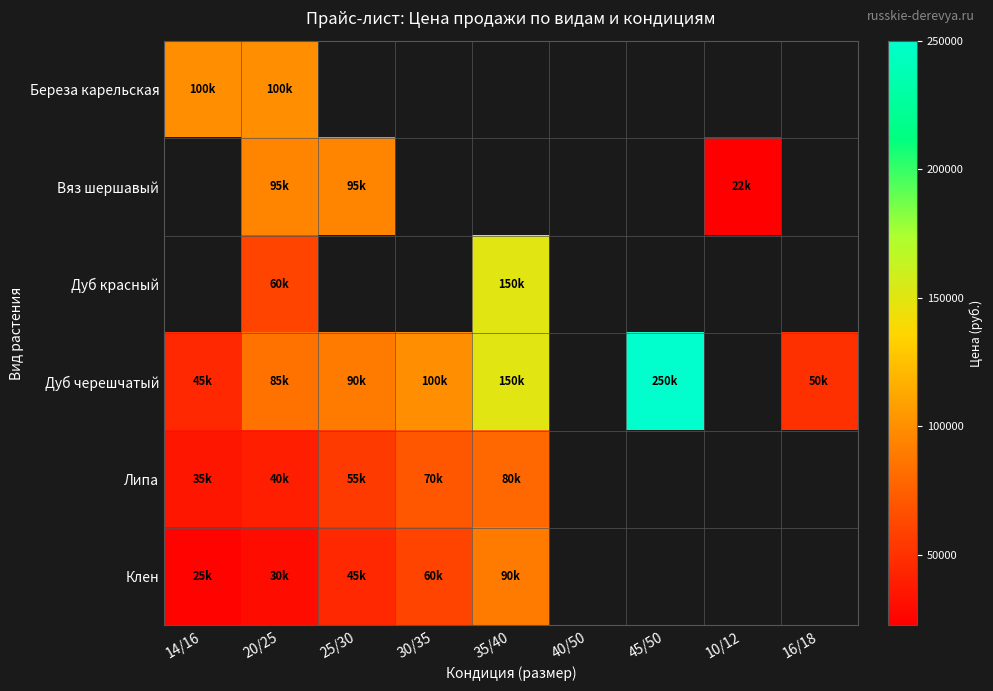

What is the difference between the highest and lowest values at 16/18?

50000